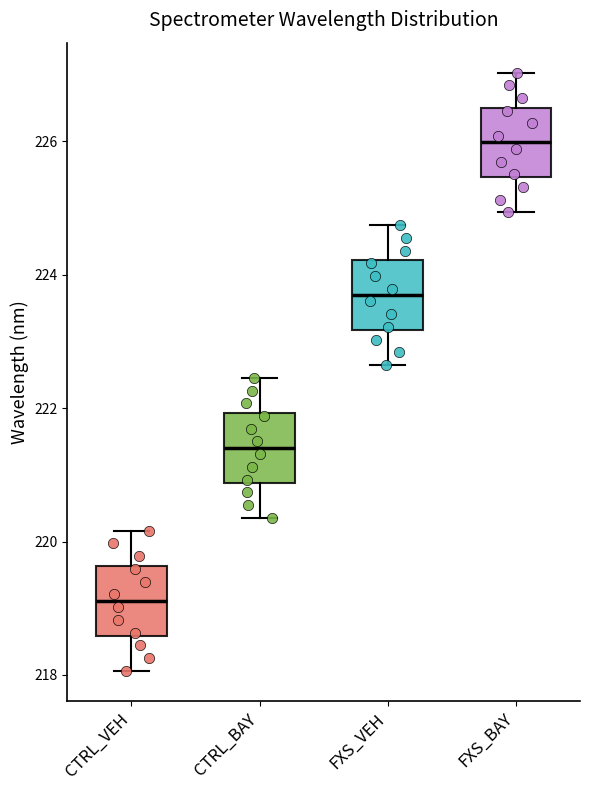

Which box's median line is the lowest?

CTRL_VEH